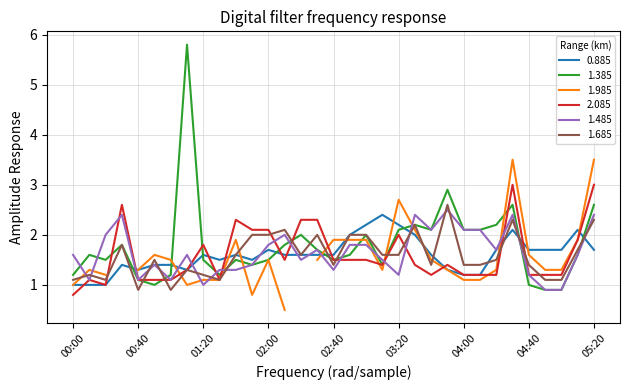

True or false: 0.885 and 1.385 cross at least once.

True